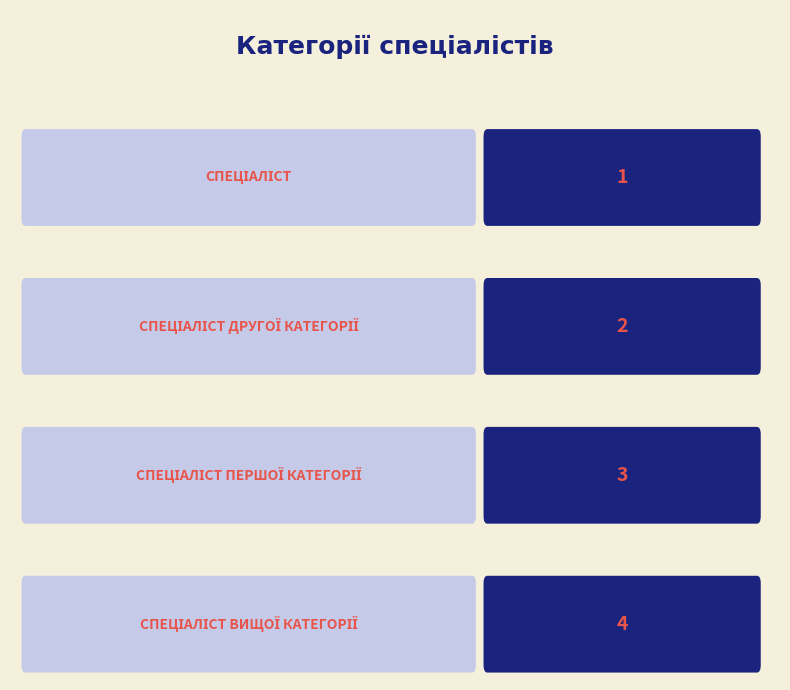

True or false: the data shows 2 at Спеціаліст вищої категорії.

False